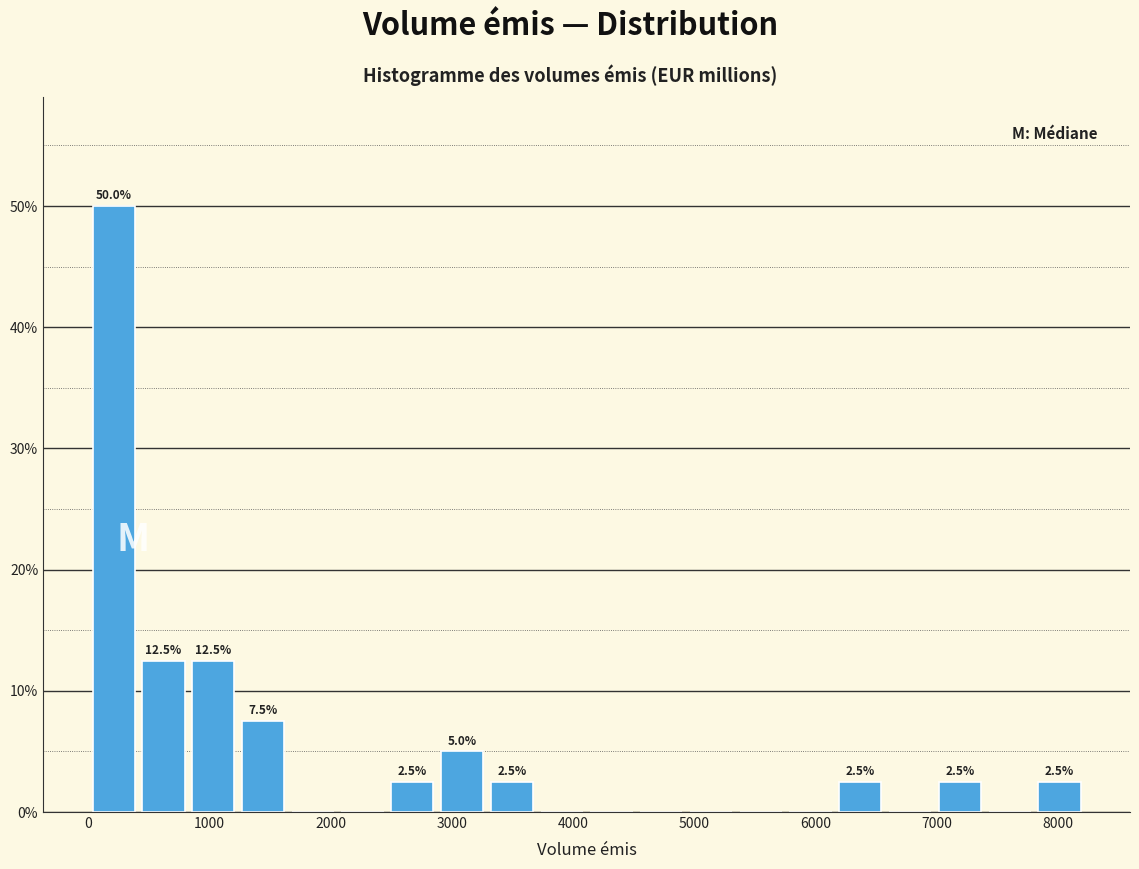

Which range on the x-axis has the tallest bar?

0 to 400